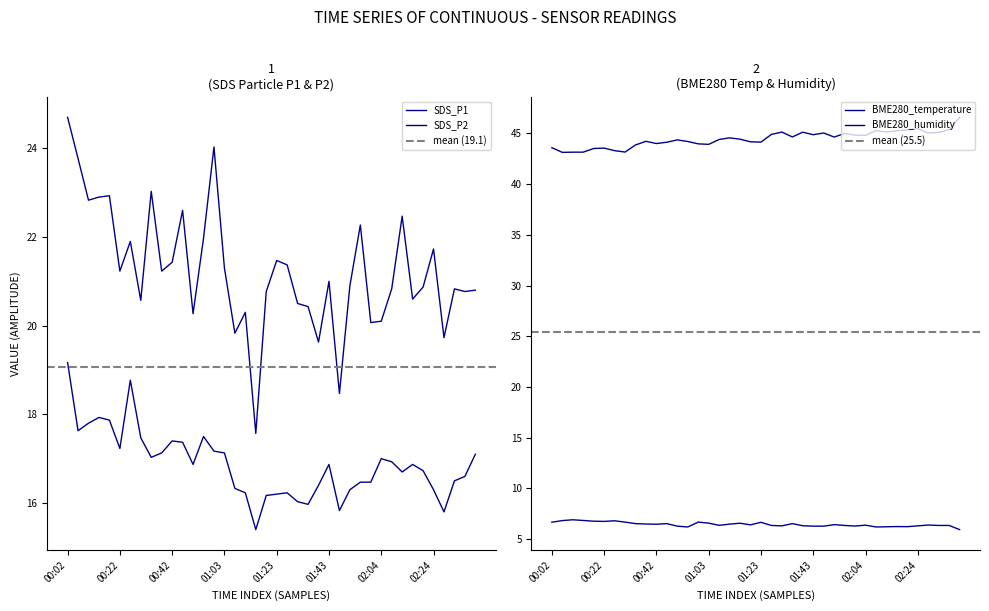

Which label corresponds to the largest value in the chart?

02:41